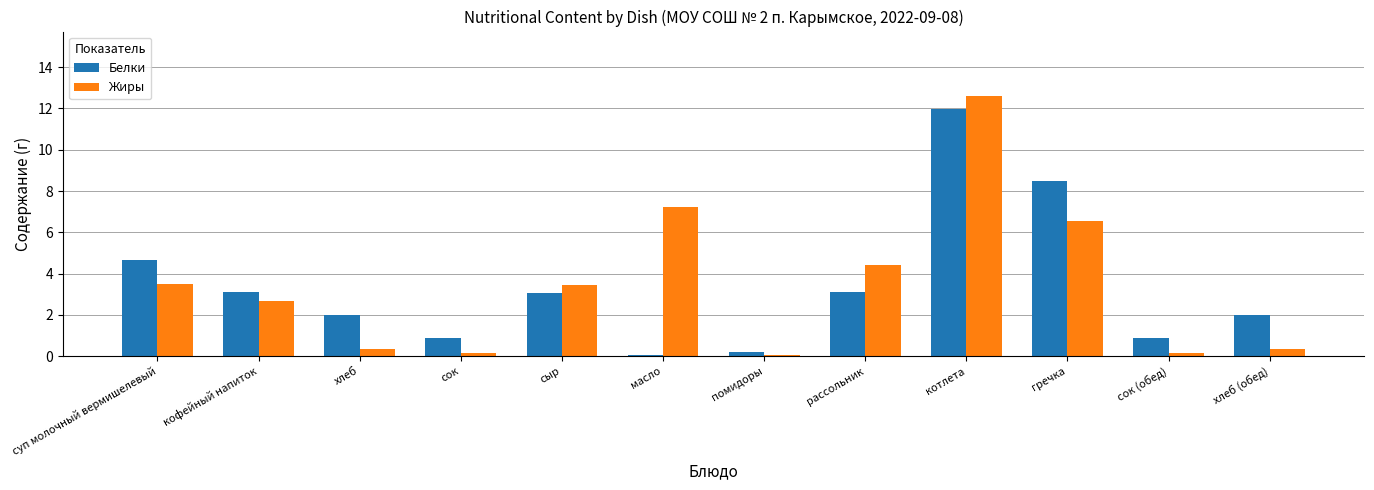

What are all the series names shown in the legend?

Белки, Жиры